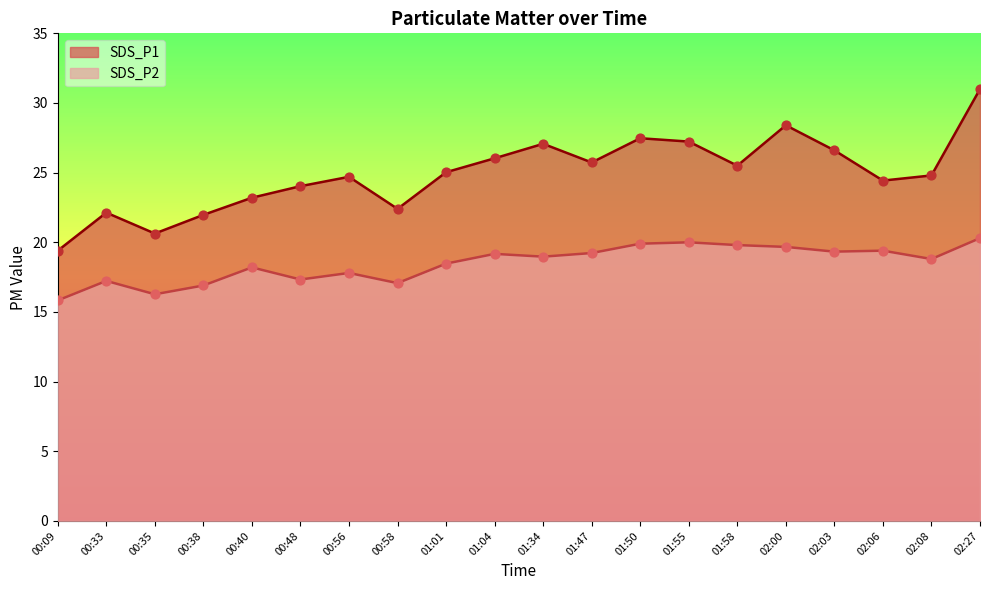

At which category is the sum across all series the highest?

02:27